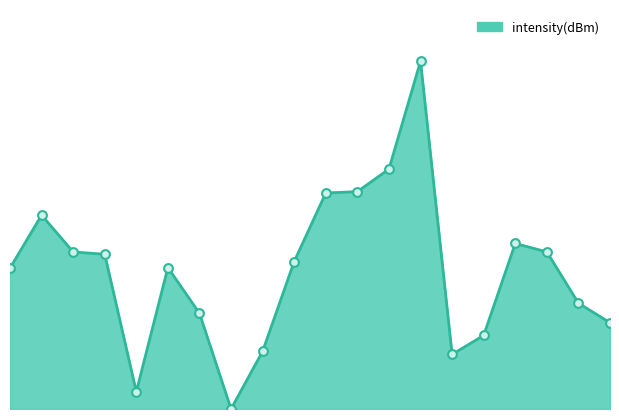

What is the change in value from 8 to 16?

+0.6